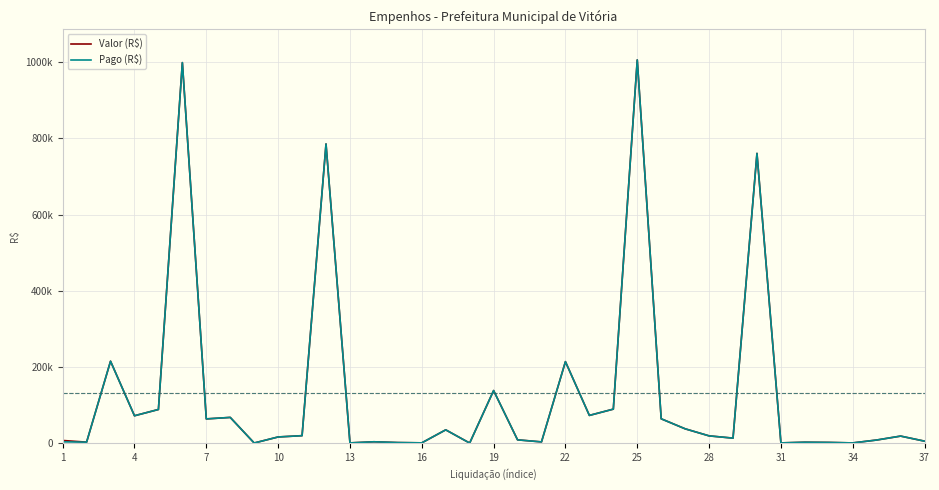

Does the chart display data point markers on the line(s)?

No